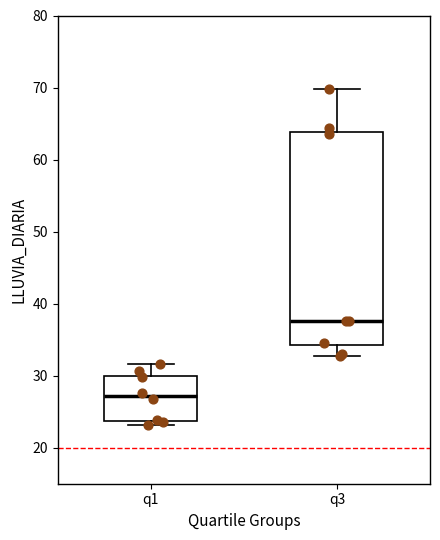

Which box has the highest median line?

q3